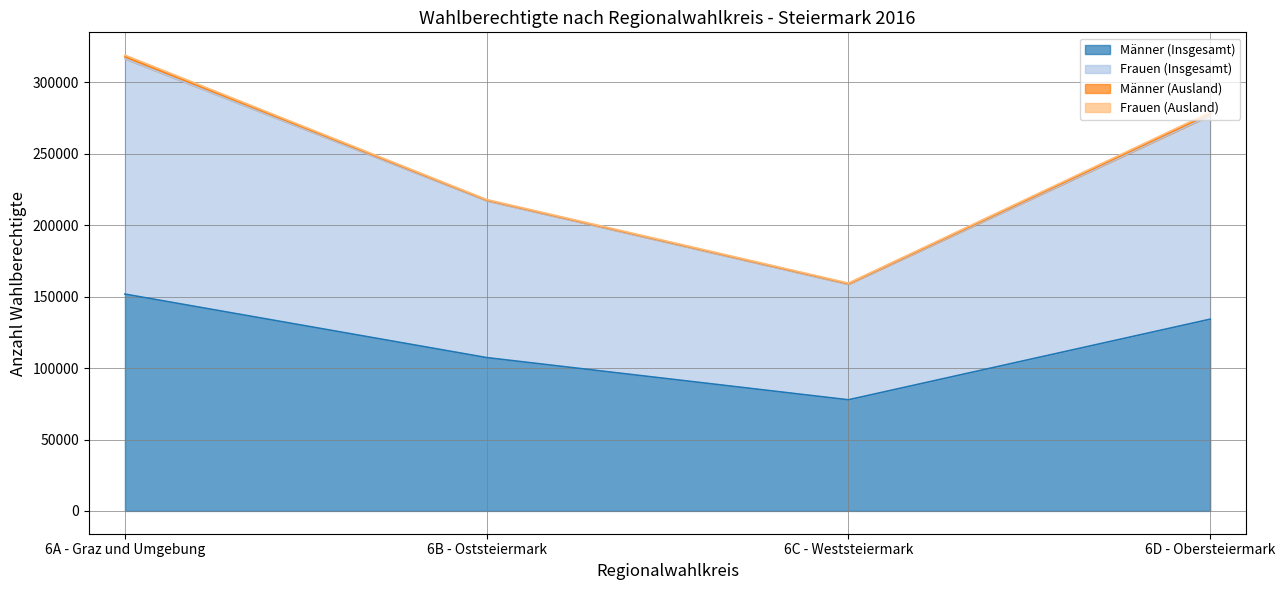

What is the maximum value shown in the chart?

319098